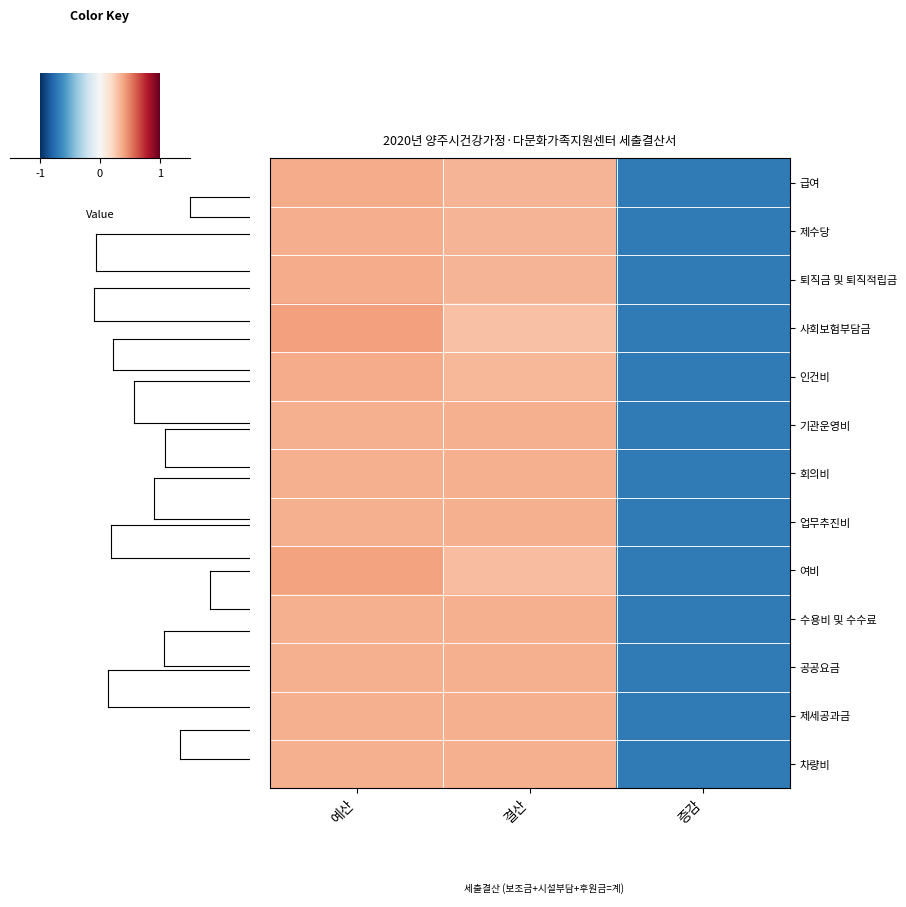

How many distinct data groups are displayed?

13